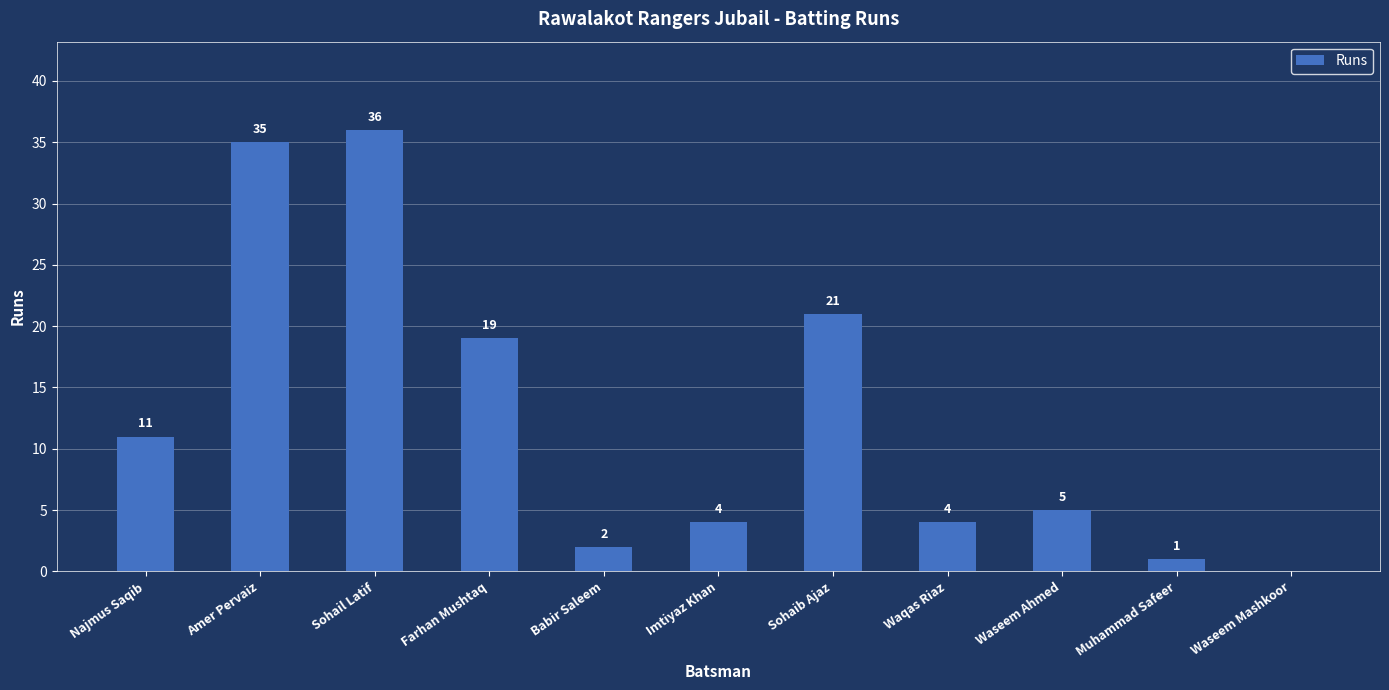

Are the bars horizontal?

No